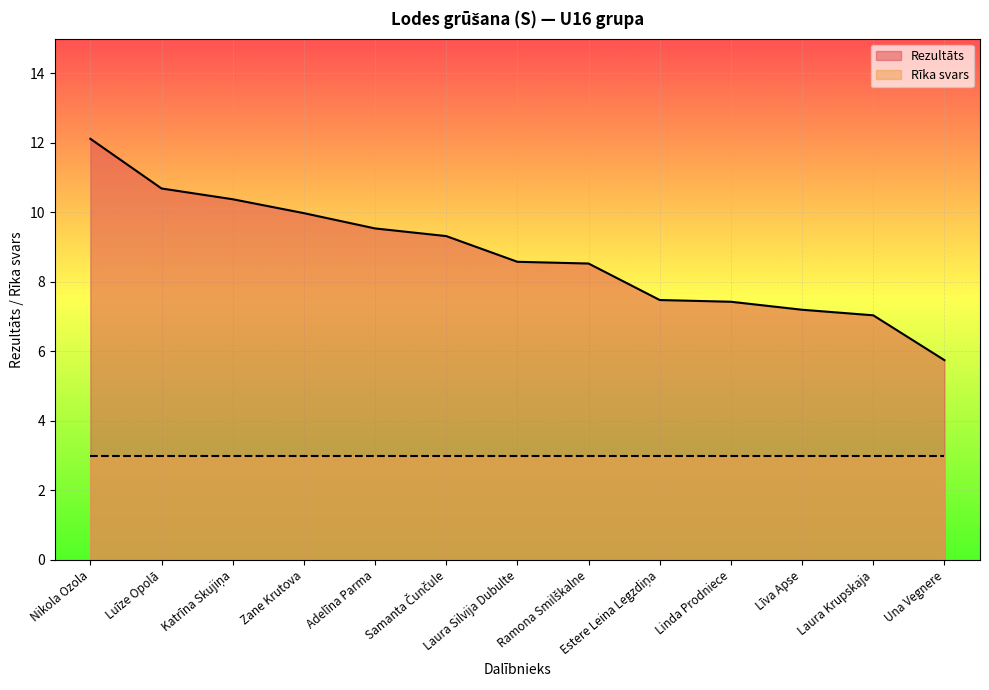

Approximately how many times larger is the value at Luīze Opolā compared to Samanta Čunčule?

1.1